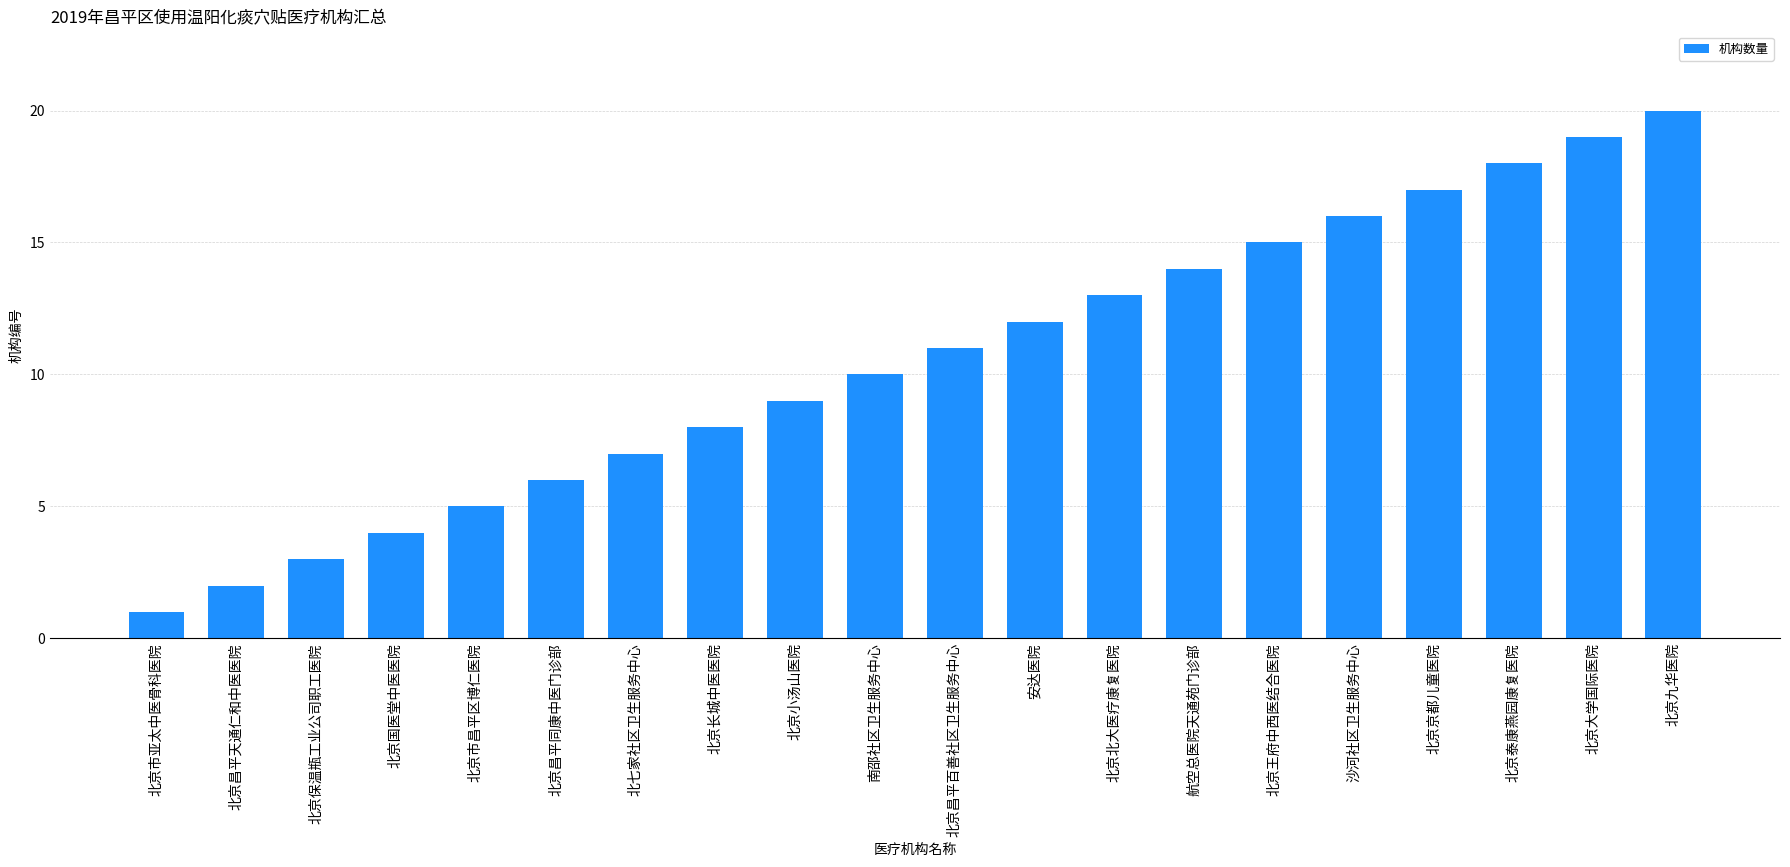

Which label corresponds to the smallest value in the chart?

北京市亚太中医骨科医院